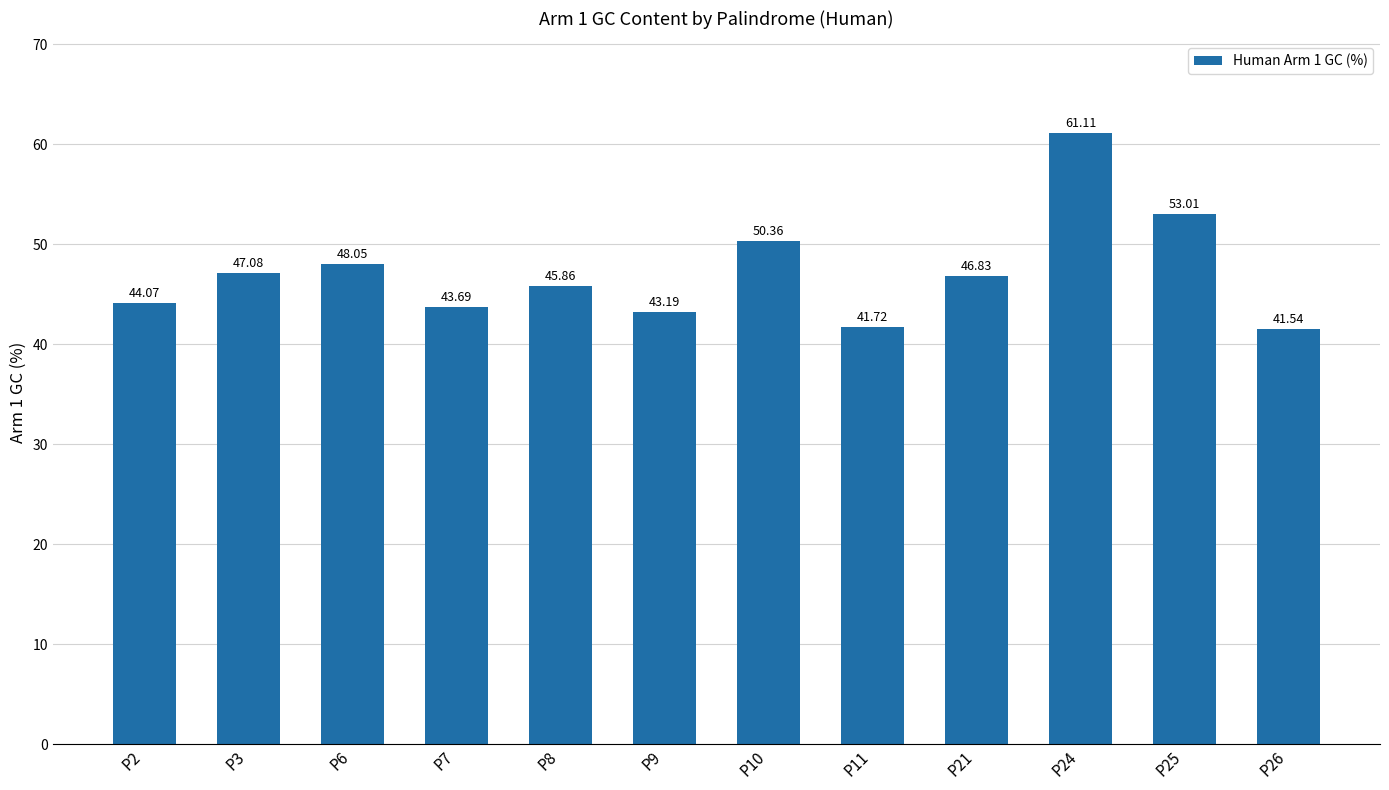

List the labels in order of value, largest first.

P24, P25, P10, P6, P3, P21, P8, P2, P7, P9, P11, P26